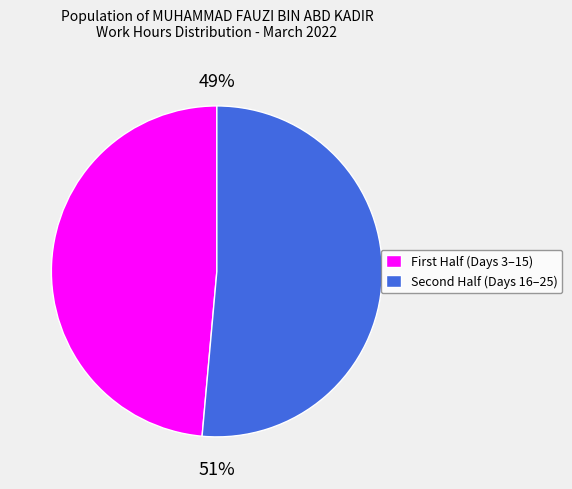

To the nearest percent, what is the average slice percentage?

50%